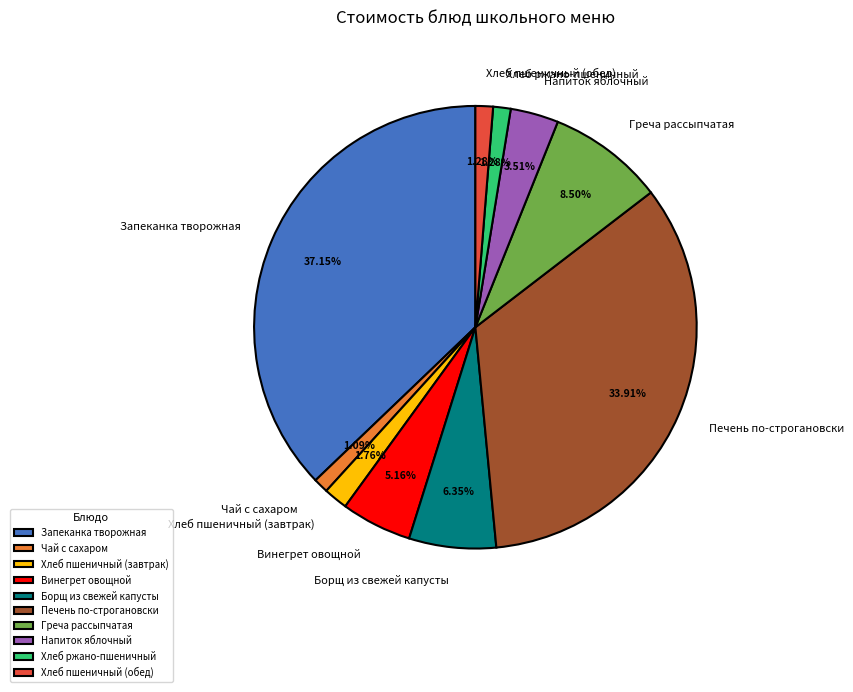

What is the largest slice in the pie chart?

Запеканка творожная